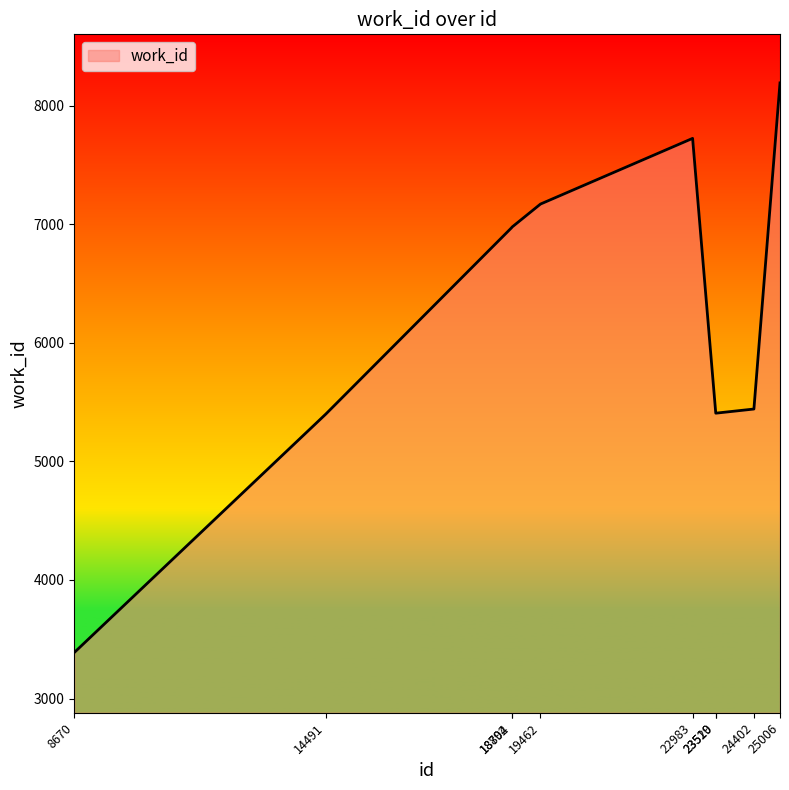

What is the difference between the maximum and minimum values?

4805